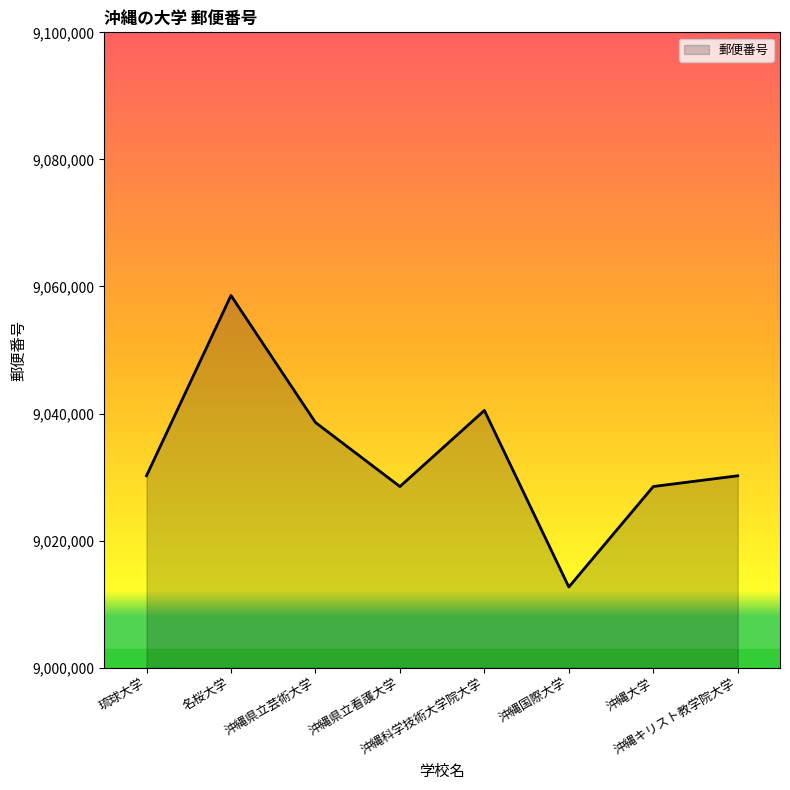

What is the greatest value displayed?

9058585